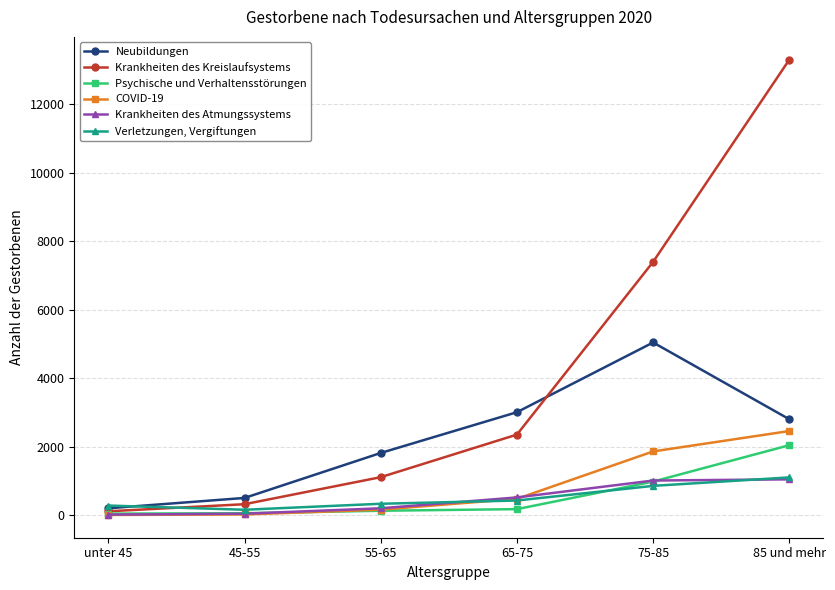

True or false: Neubildungen and COVID-19 intersect in this chart.

False